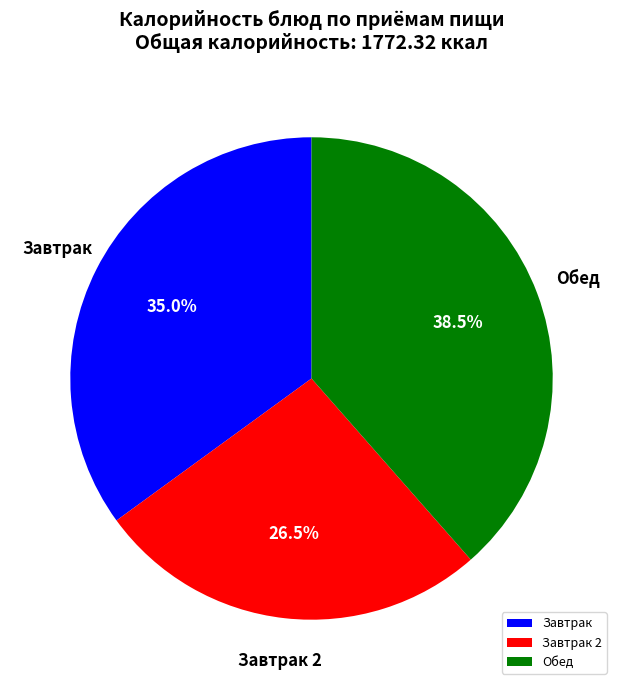

Approximately how many times larger is the value at Завтрак compared to Завтрак 2?

1.3